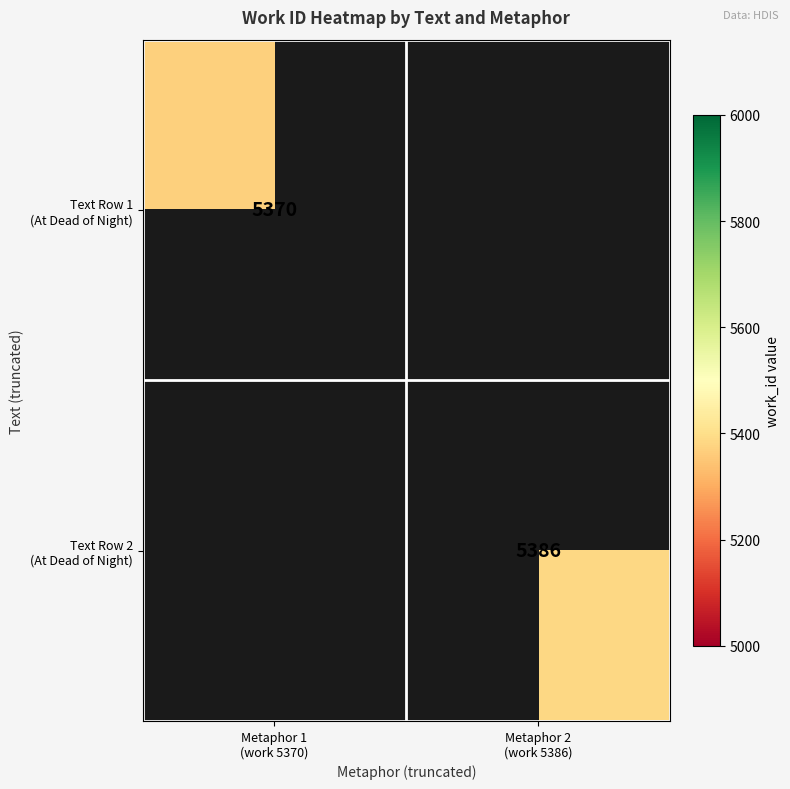

List the series in order of their peak value, lowest first.

Text Row 1 (At Dead of Night), Text Row 2 (At Dead of Night)